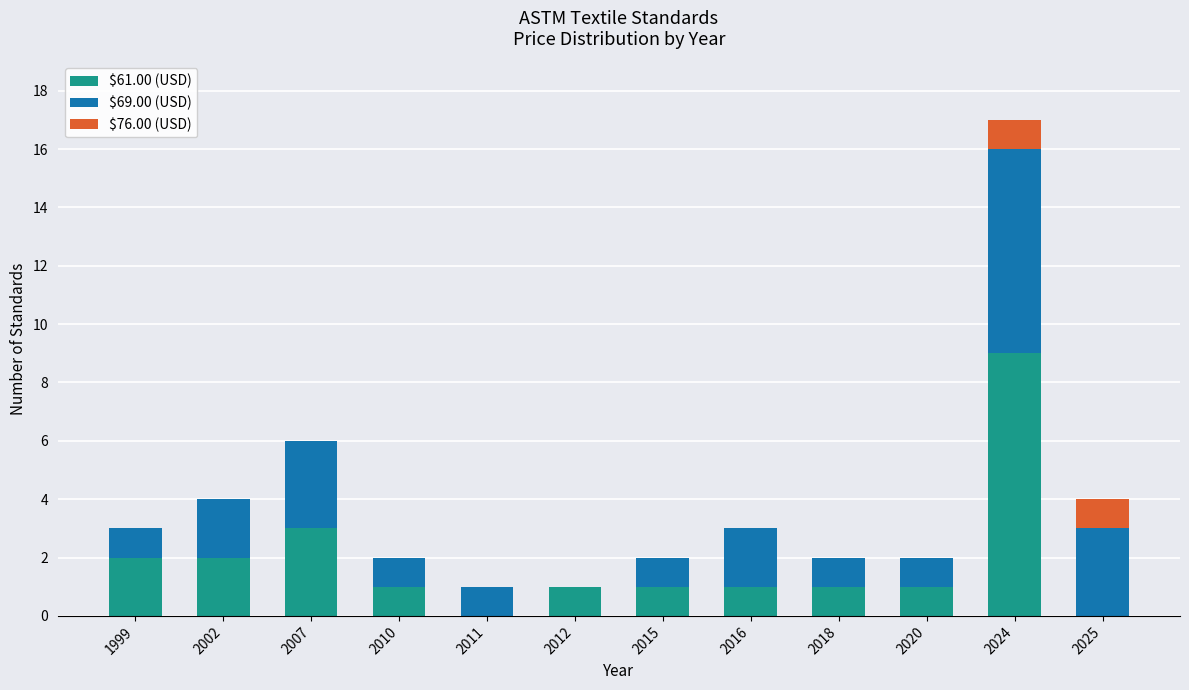

At which label does $61.00 (USD) reach its peak?

2024